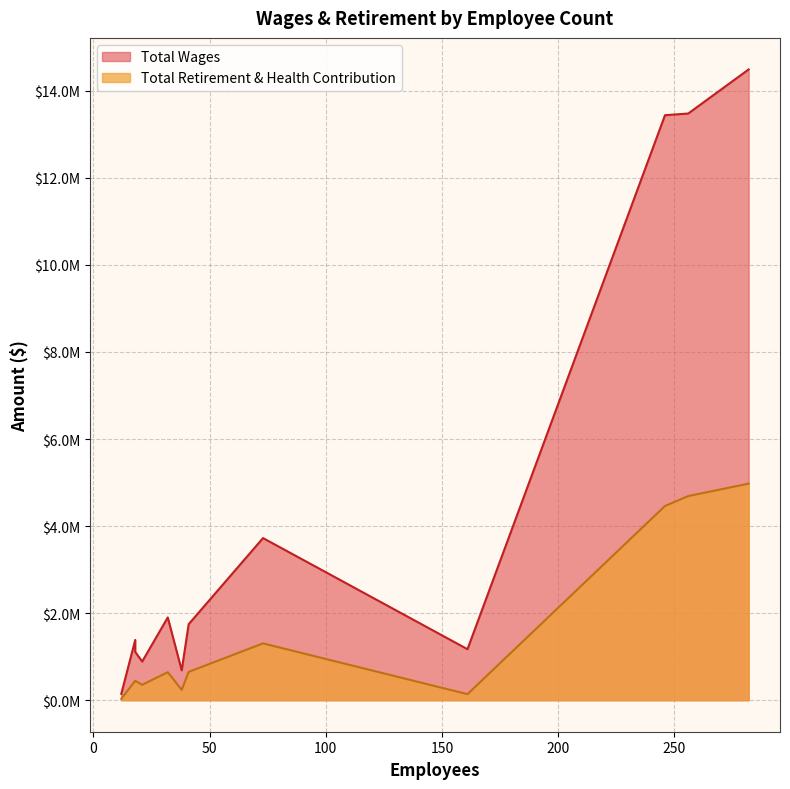

True or false: Total Wages has a value of 62387 at 12.

False